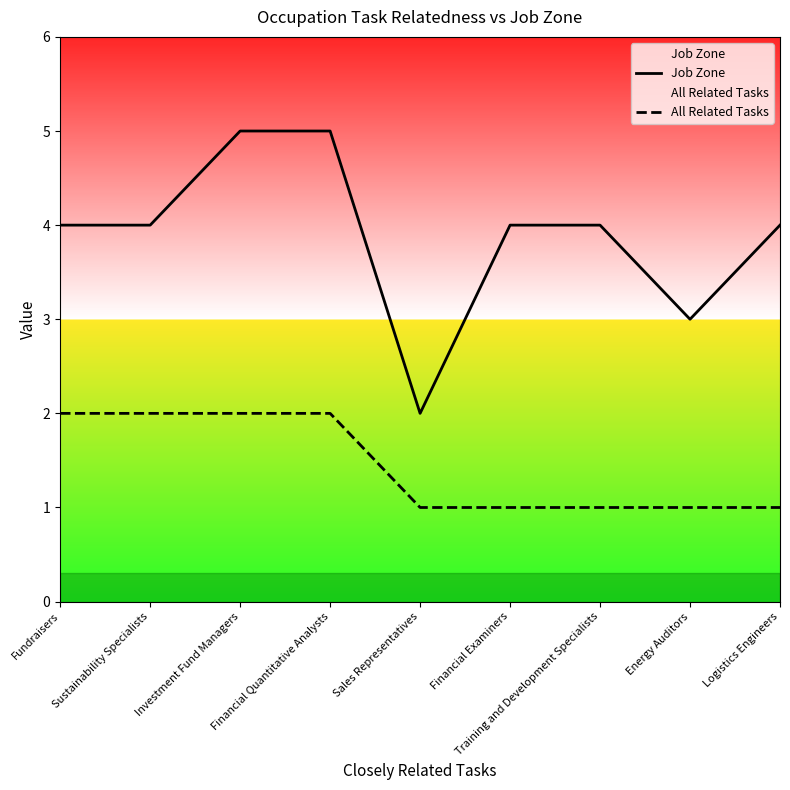

At how many categories does at least one series exceed 2?

8